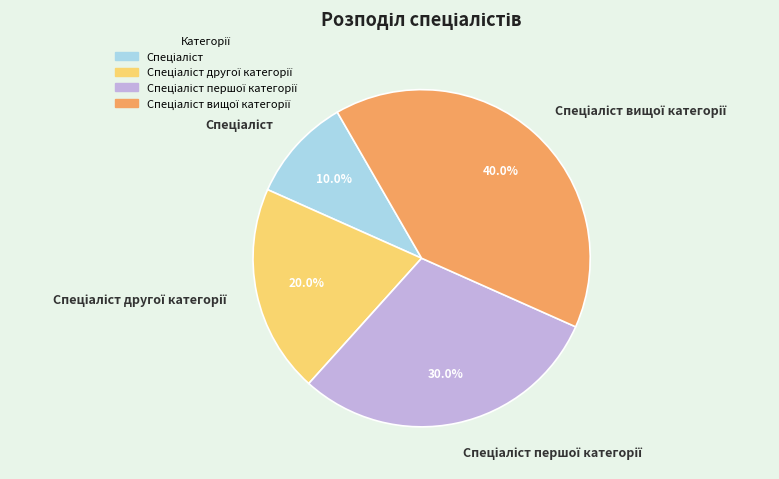

Is there a majority slice in this chart?

No